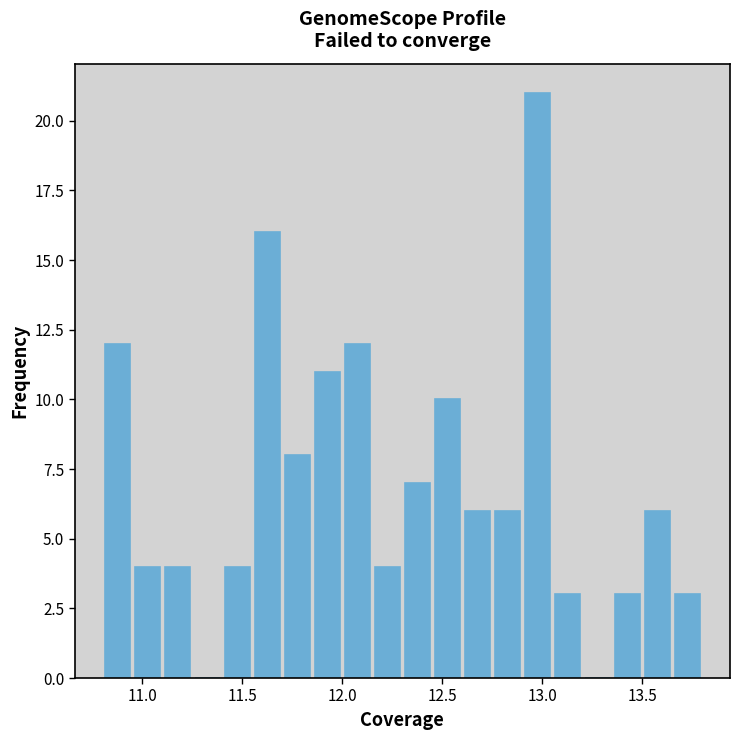

Around what value on the x-axis is the tallest bar? Give the approximate position of its centre, as read against the axis.

13.00